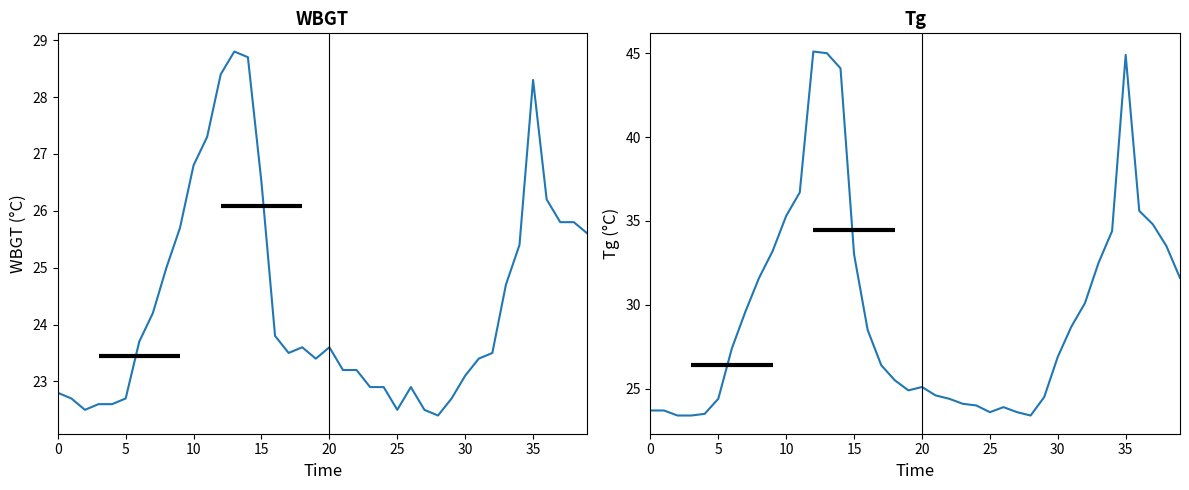

What value does the Tg series have at 30?

27.4